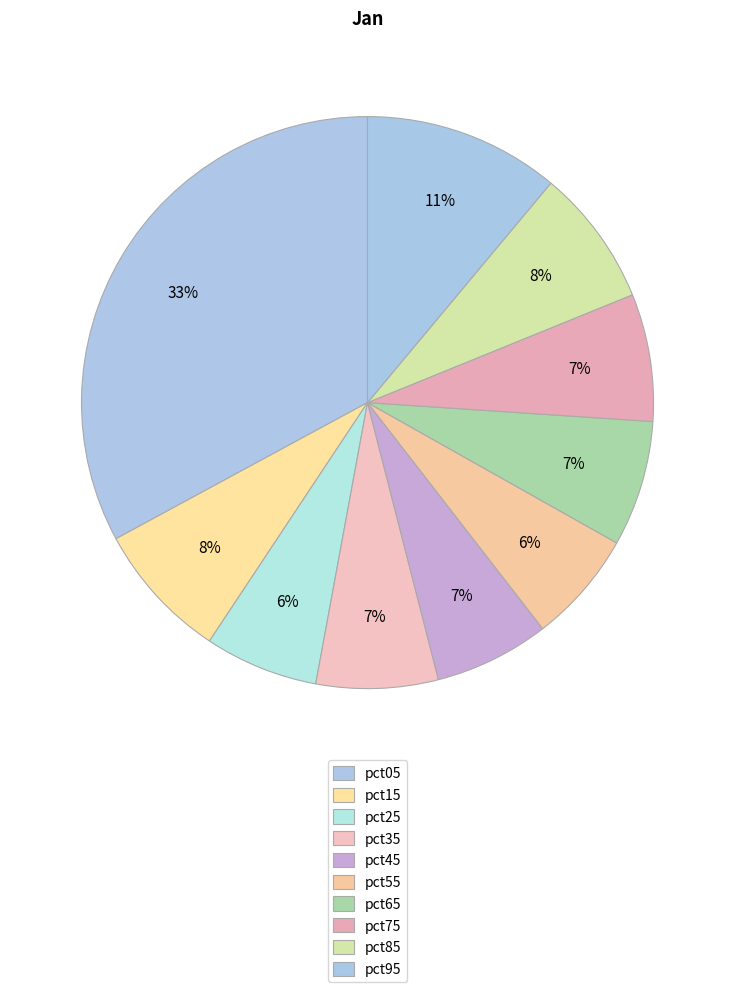

Which category has the biggest portion of the pie?

pct05